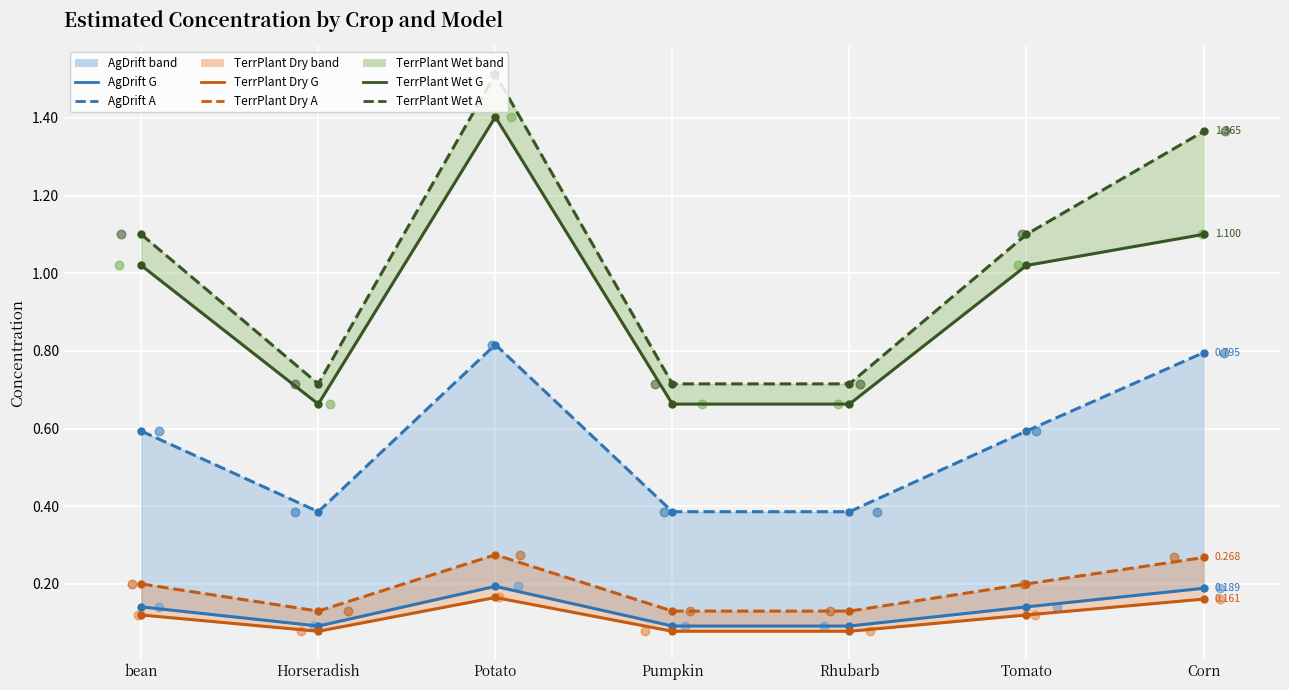

Which series has the widest spread of Y values?

TerrPlant Wet A